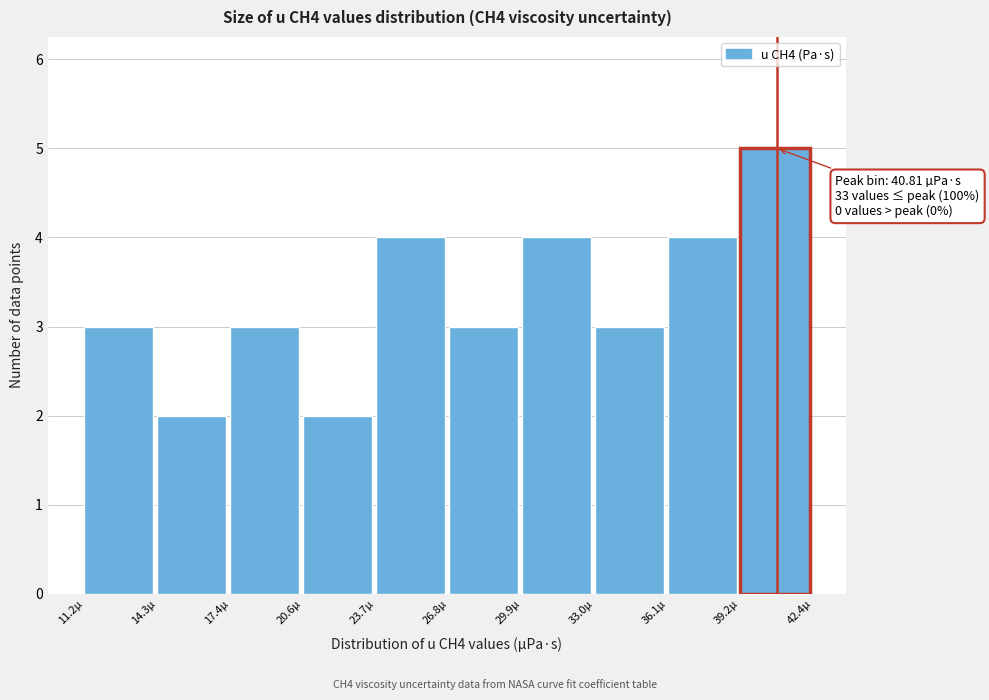

Which range on the x-axis has the tallest bar?

39.0 to 42.5